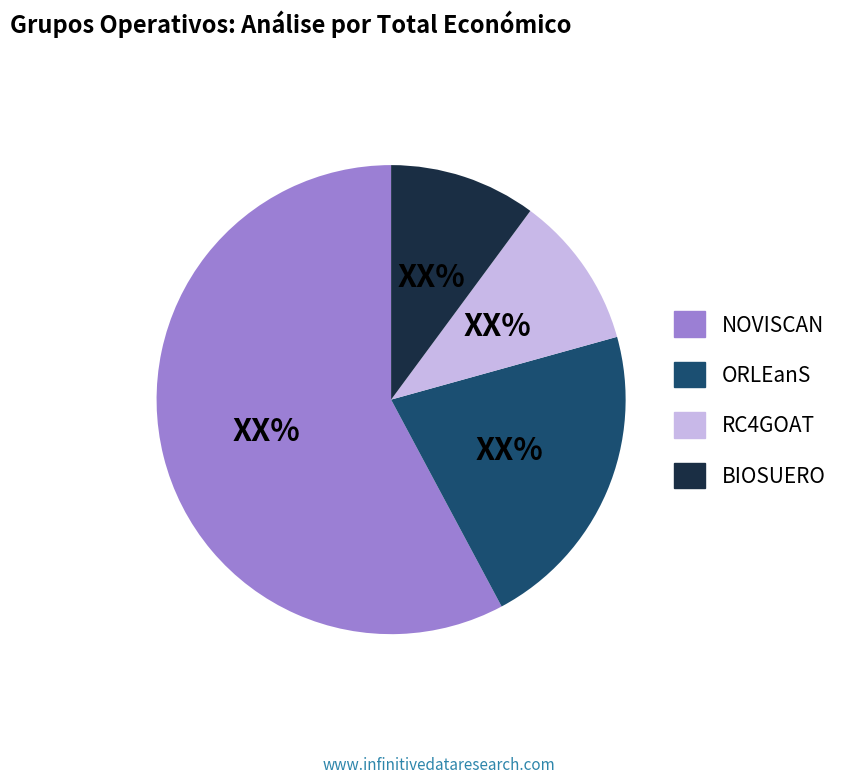

Is there a majority slice in this chart?

Yes